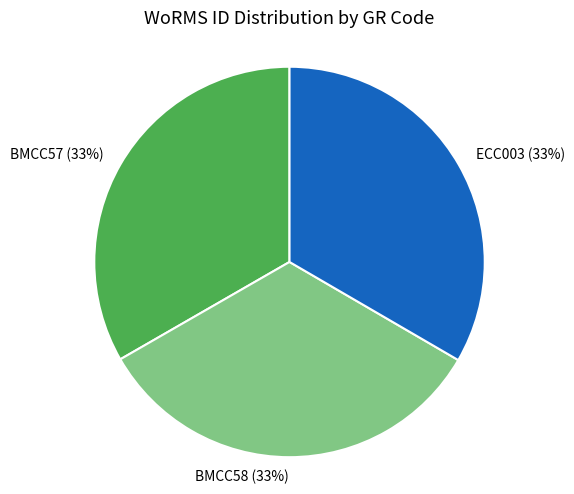

True or false: BMCC57 (33%) accounts for 33% of the total.

True